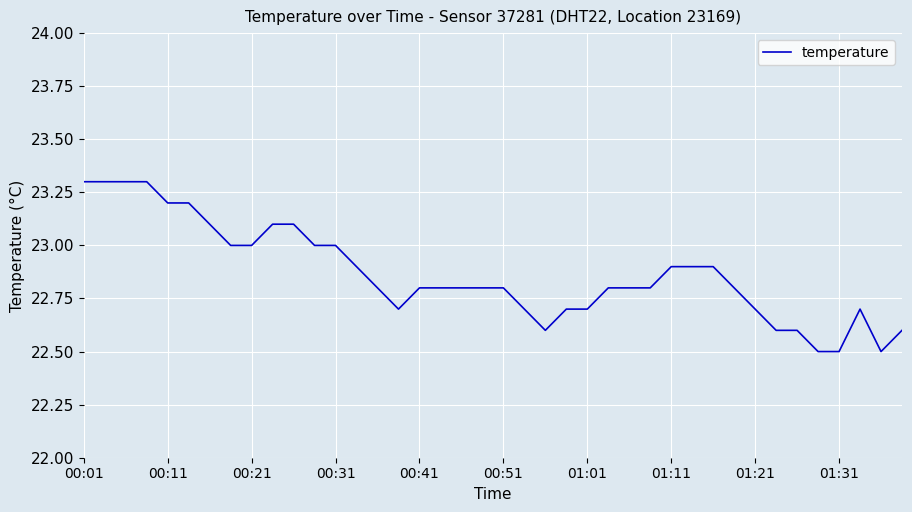

What is the difference between the maximum and minimum values?

0.8